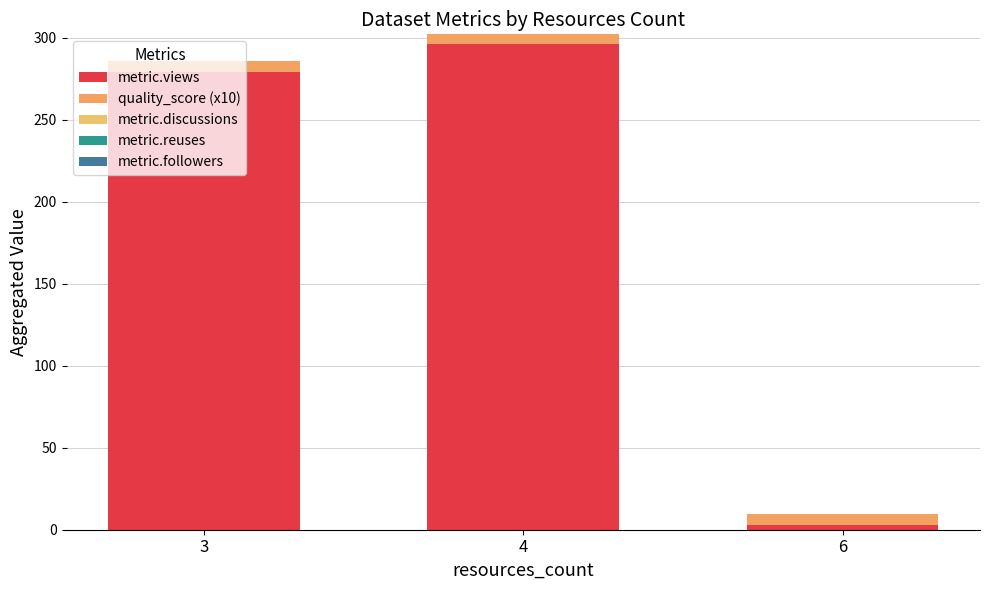

Are the bars grouped side by side (vs. stacked)?

No